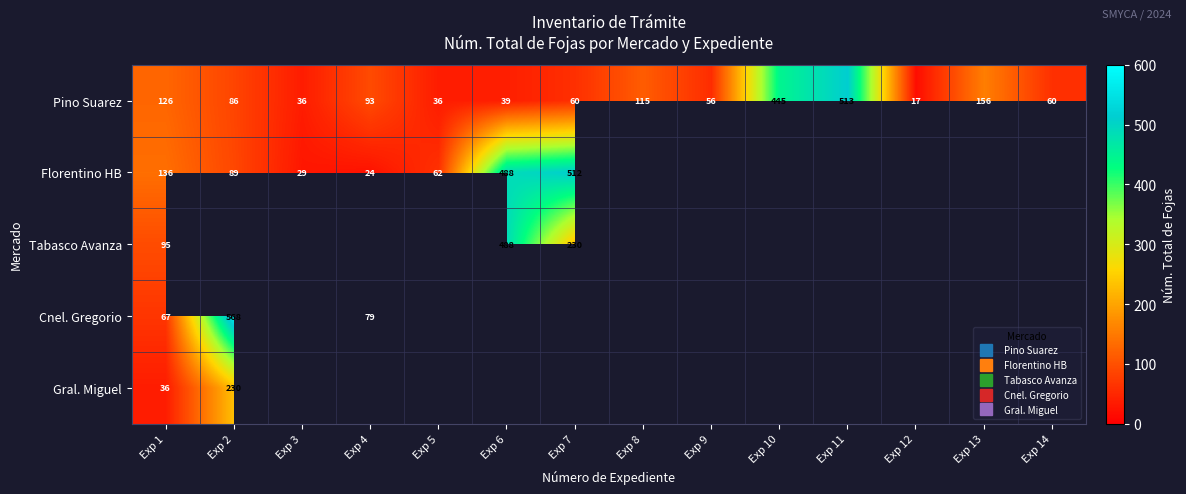

What is the smallest value displayed?

17.0